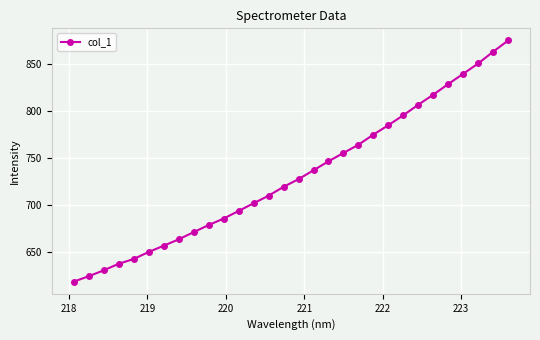

What is the difference between the maximum and minimum values?

255.8